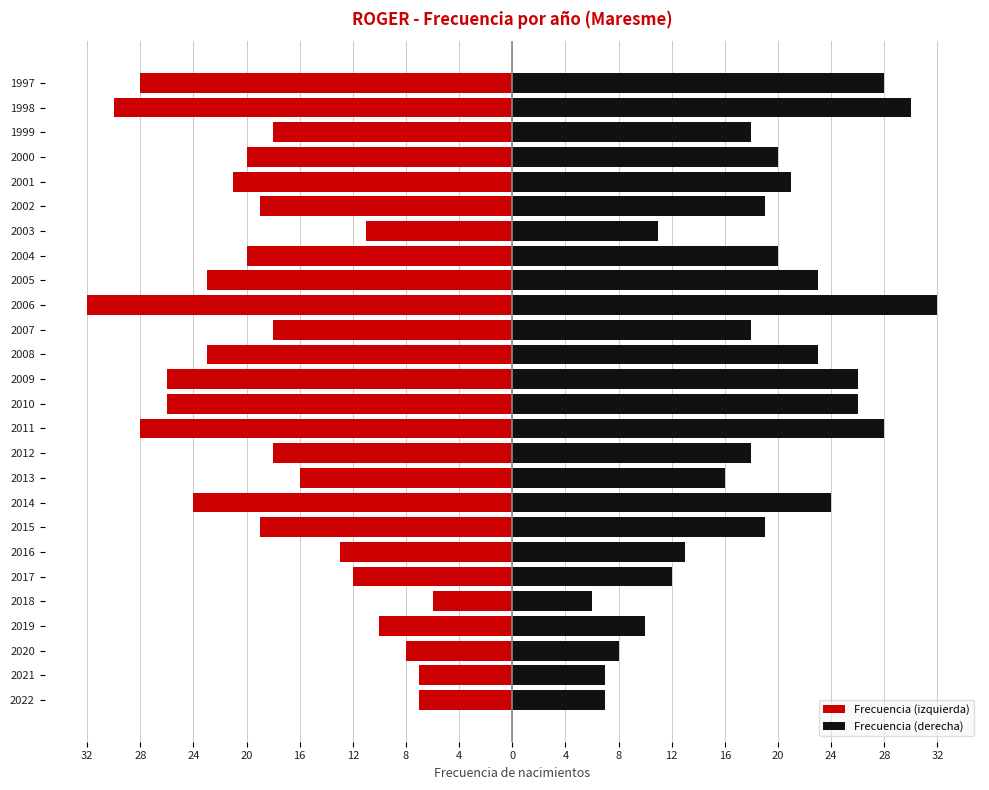

What is the value of the Frecuencia (derecha) bar at the 20th from the left?

11